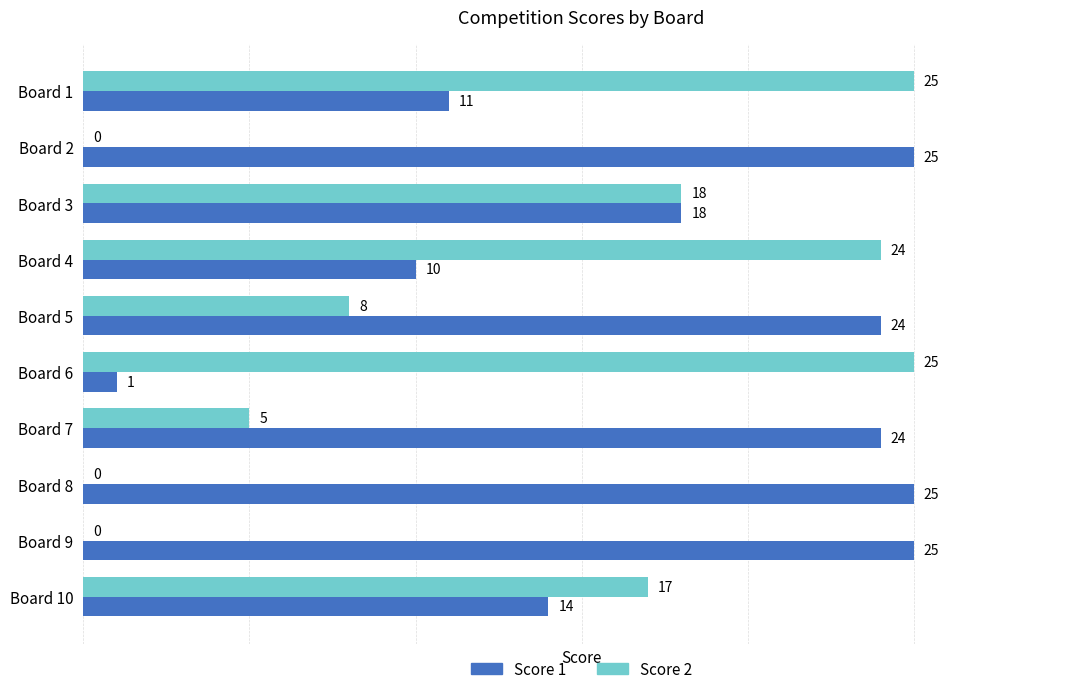

The value of Score 1 at Board 10 is 14. True or false?

True